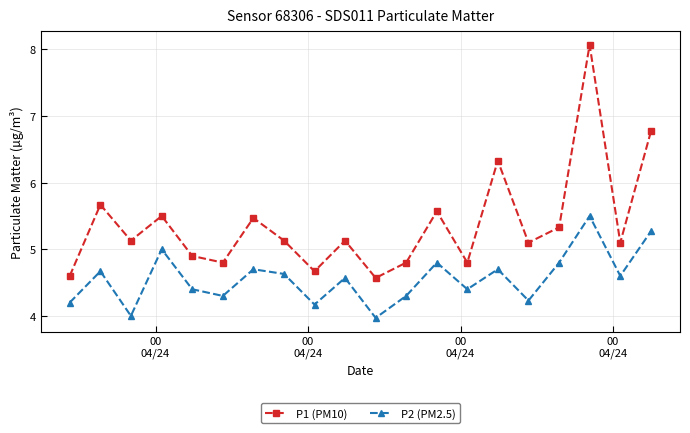

True or false: P2 (PM2.5) and P1 (PM10) intersect in this chart.

False